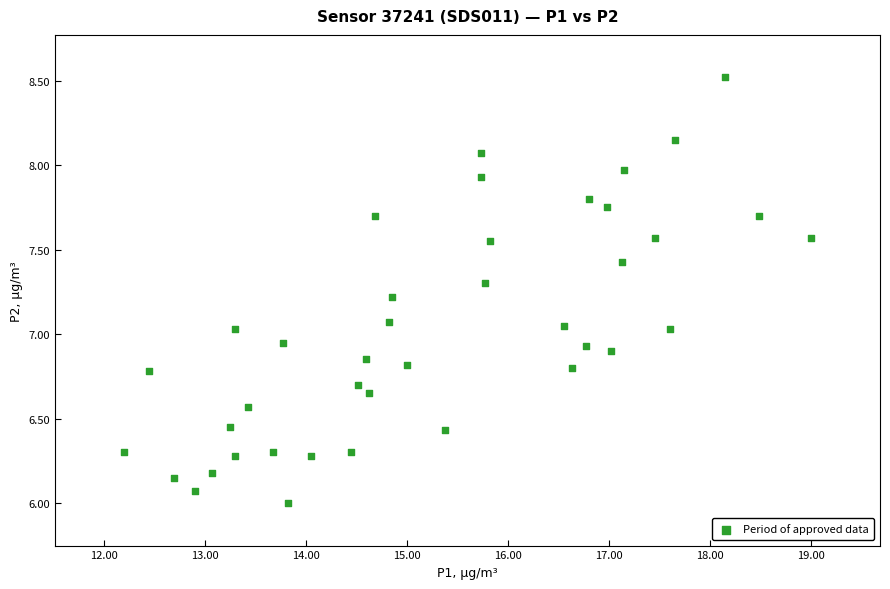

What is the range of Y values (max minus min)?

2.5